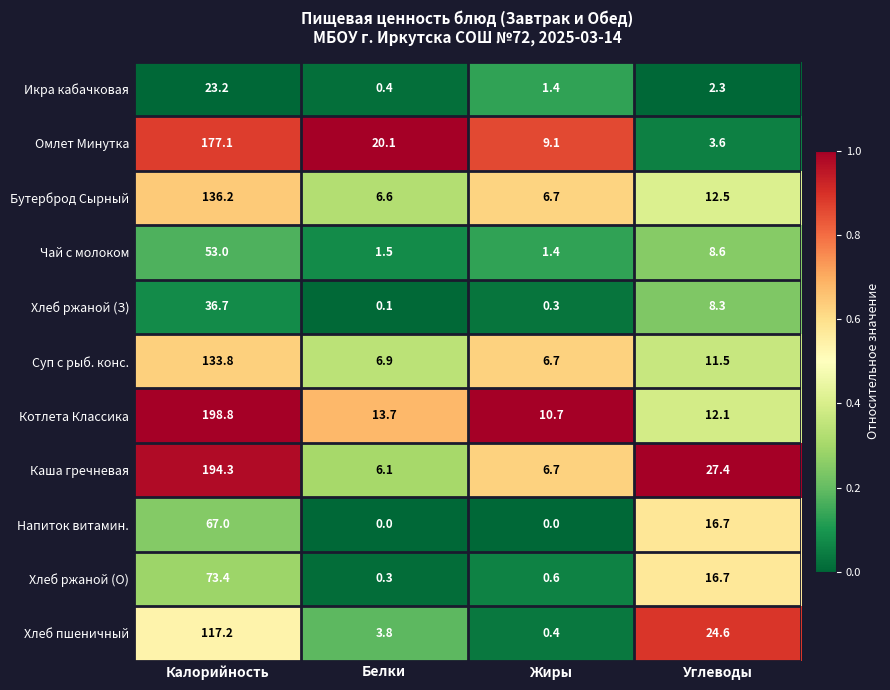

What is the sum of all Хлеб пшеничный values?

146.0